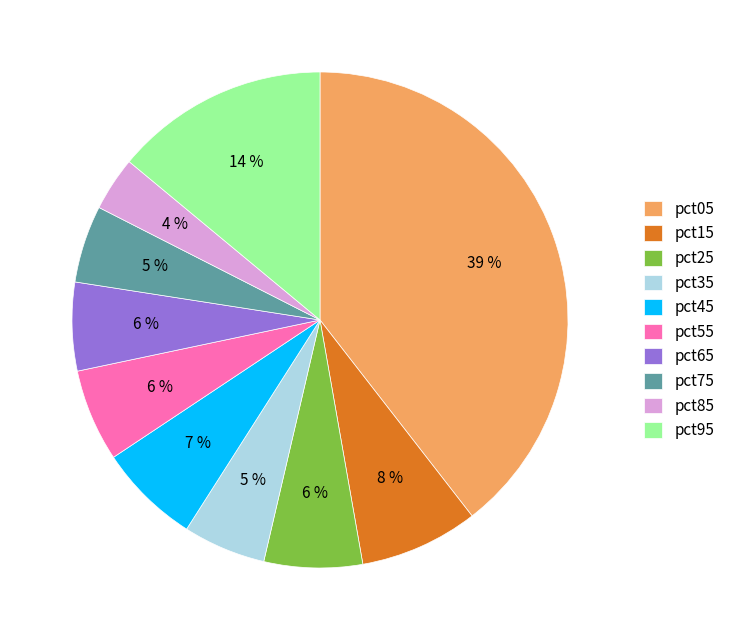

Do pct75 and pct85 together represent more than half of the pie?

No